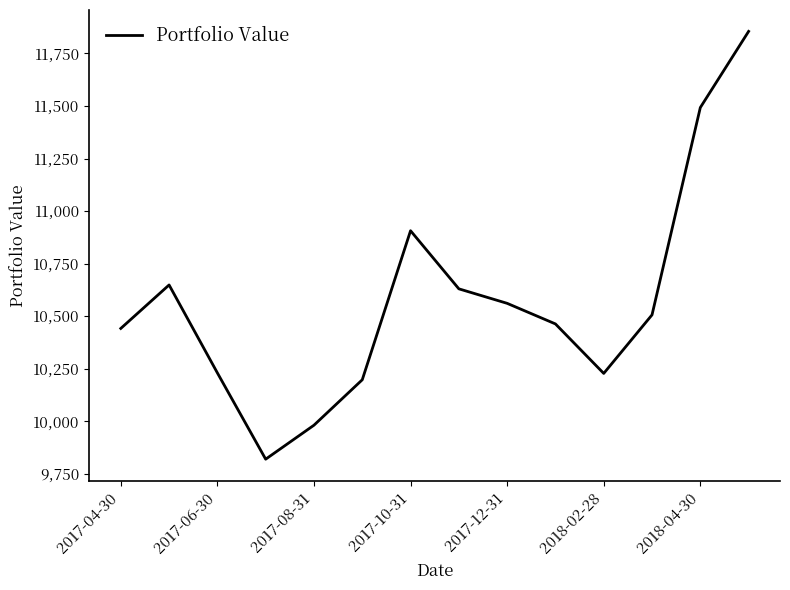

What is the minimum value shown in the chart?

9818.8